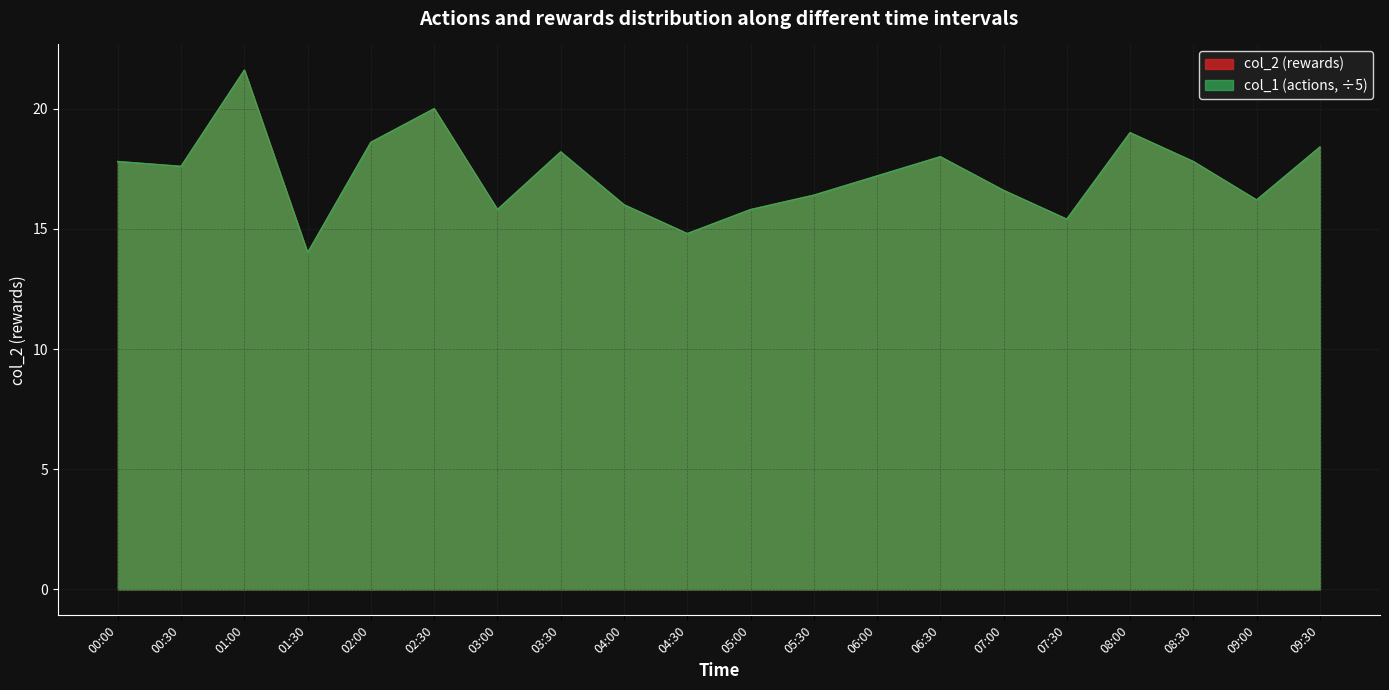

Reading left to right, transcribe all the data shown in this chart.

col_2: 17.8	17.6	21.6	14.0	18.6	20.0	15.8	18.2	16.0	14.8	15.8	16.4	17.2	18.0	16.6	15.4	19.0	17.8	16.2	18.4
col_1: 17.8	17.6	21.6	14.0	18.6	20.0	15.8	18.2	16.0	14.8	15.8	16.4	17.2	18.0	16.6	15.4	19.0	17.8	16.2	18.4